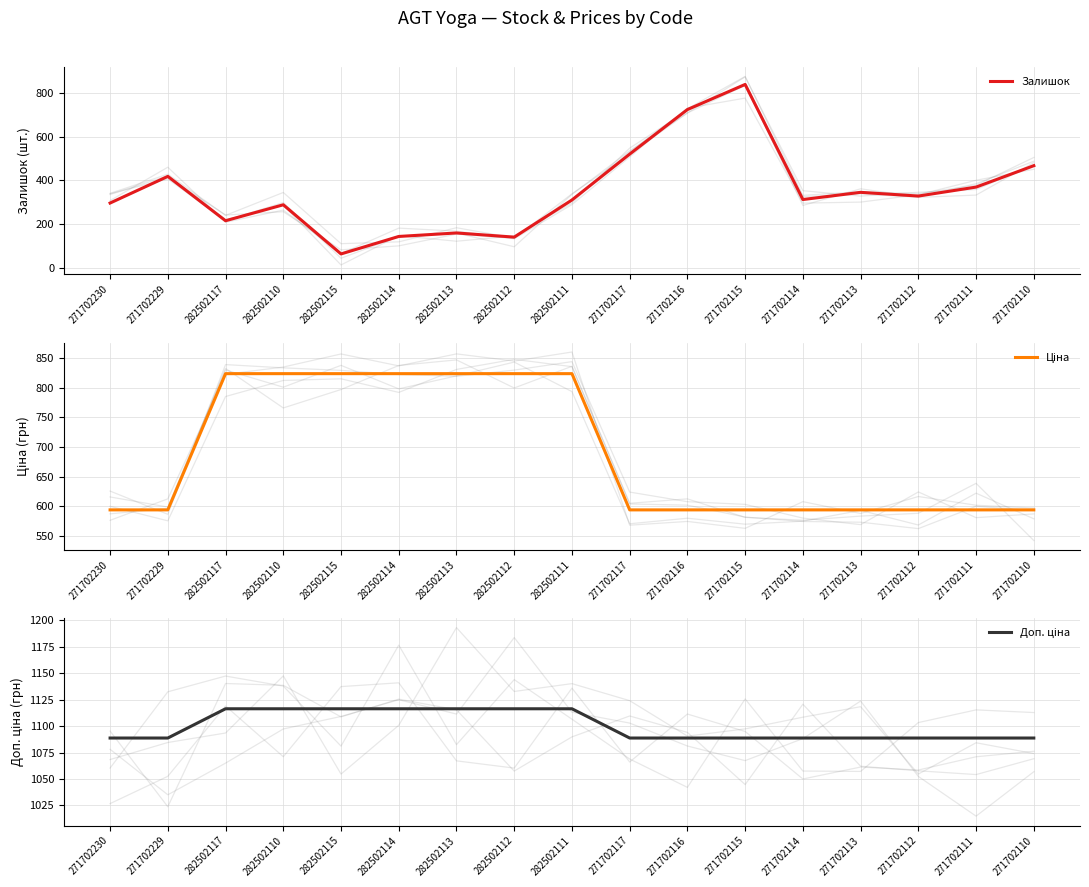

What is the label of the 11th point from the right?

282502113